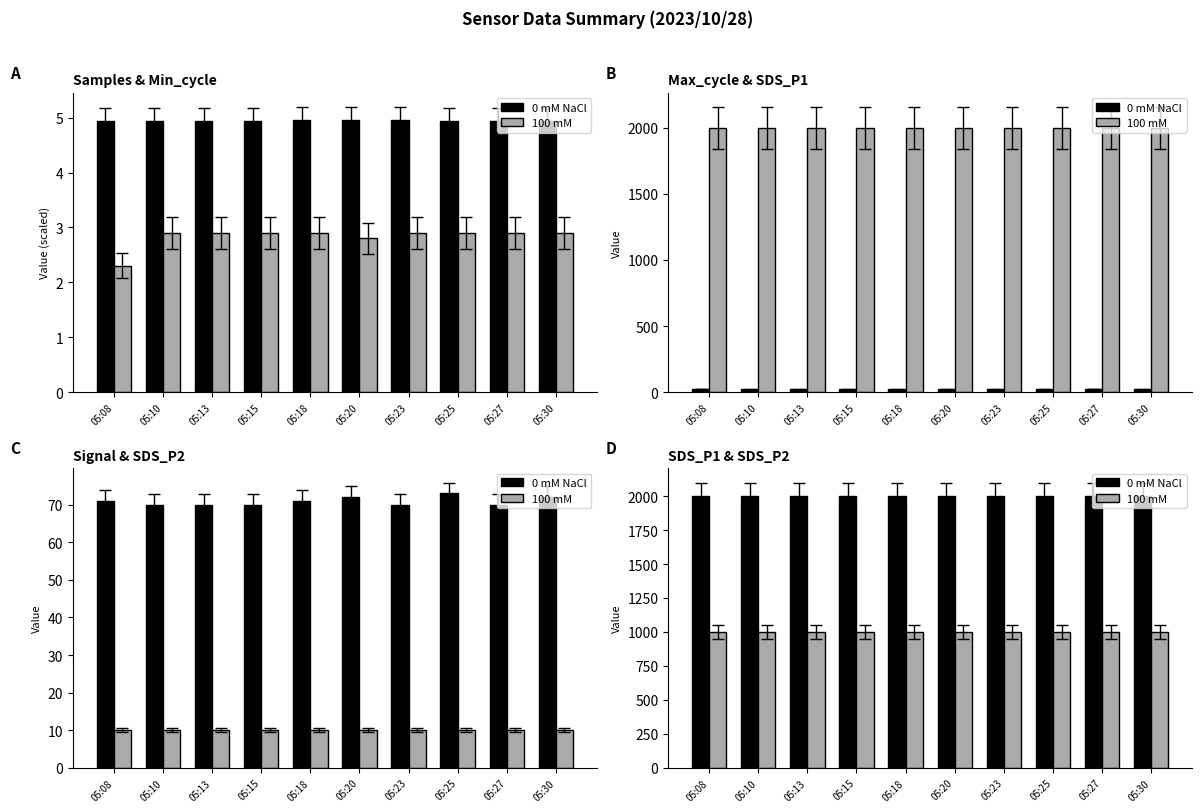

What is the value of the 100 mM bar at the 7th from the left?

999.9